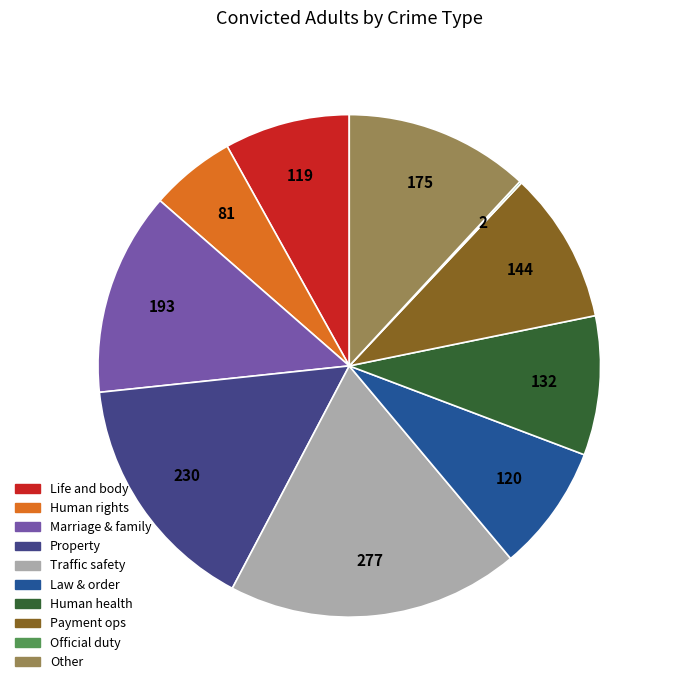

Does any single category account for the majority?

No